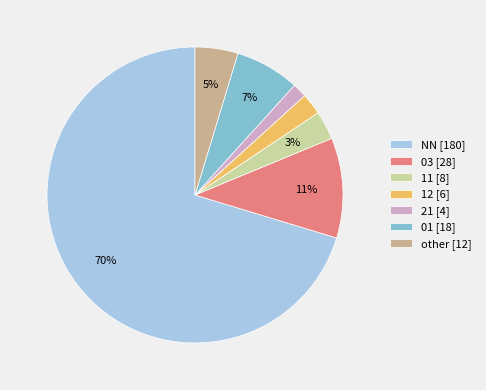

Combined, do 03 [28] and other [12] account for over 50%?

No